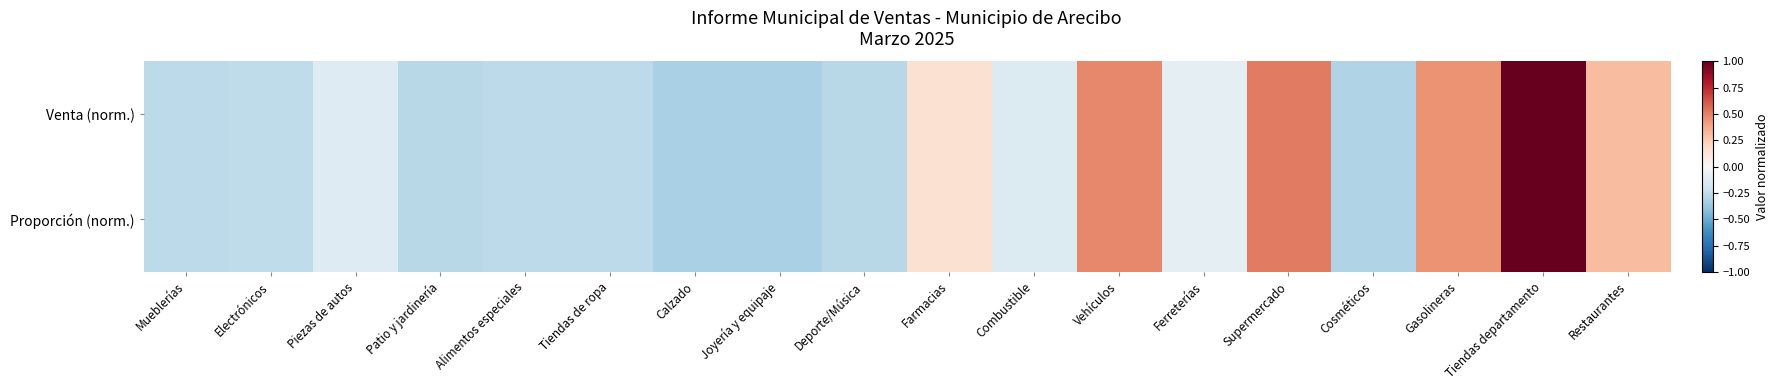

Between Combustible and Tiendas departamento, which is larger?

Tiendas departamento